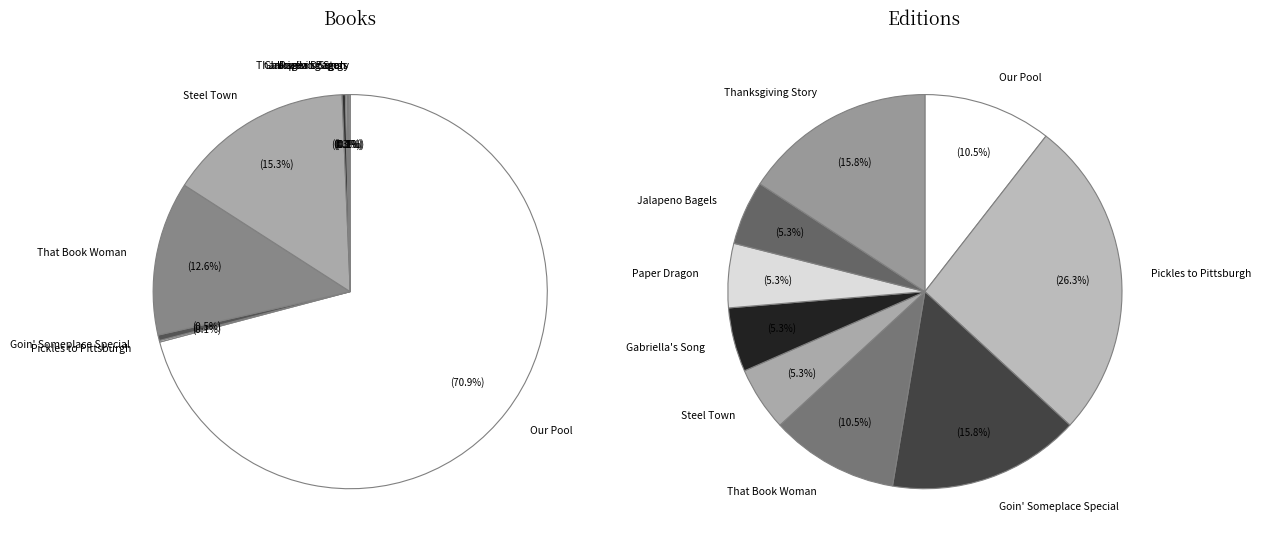

What is the change in value from Paper Dragon to Jalapeno Bagels?

-13835